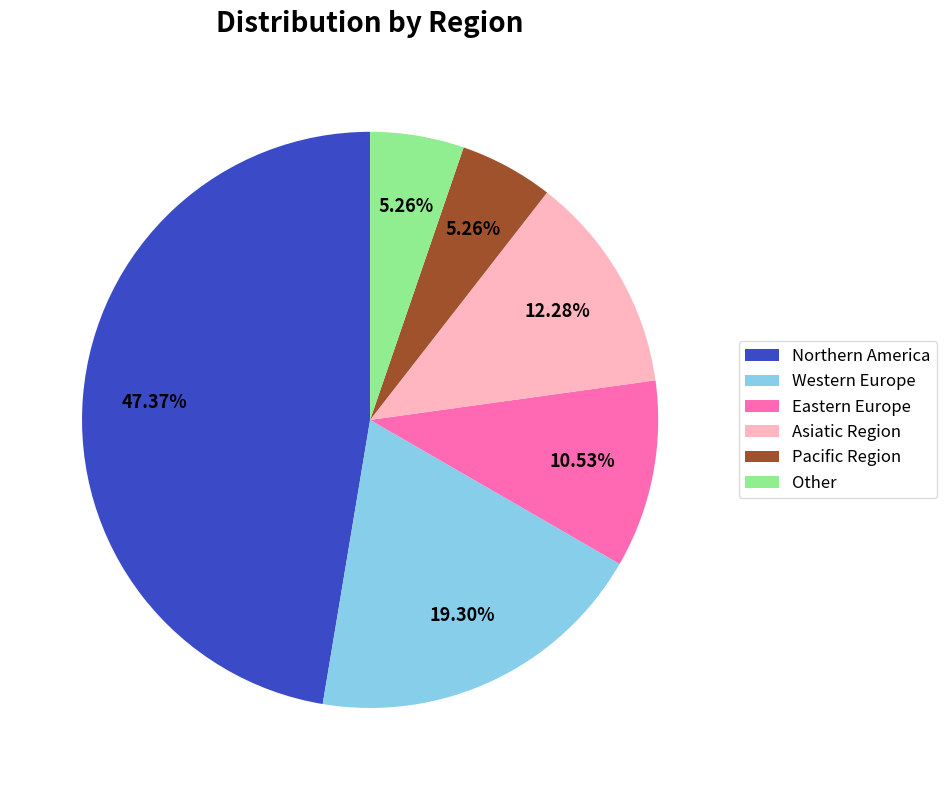

Which category has the biggest portion of the pie?

Northern America